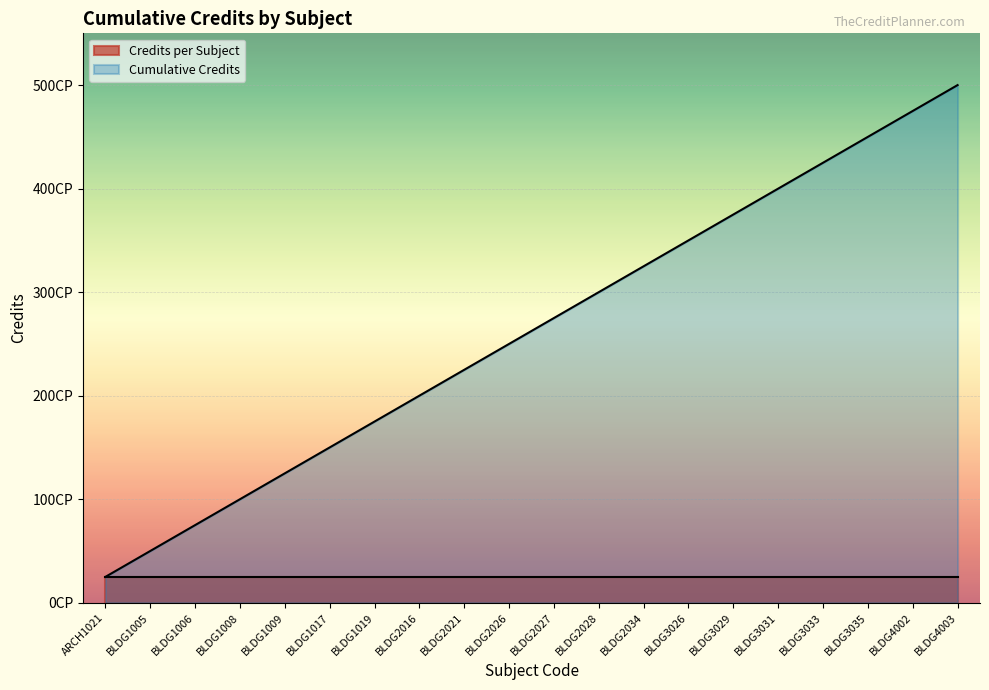

Reading left to right, transcribe all the data shown in this chart.

ARCH1021=25	BLDG1005=50	BLDG1006=75	BLDG1008=100	BLDG1009=125	BLDG1017=150	BLDG1019=175	BLDG2016=200	BLDG2021=225	BLDG2026=250	BLDG2027=275	BLDG2028=300	BLDG2034=325	BLDG3026=350	BLDG3029=375	BLDG3031=400	BLDG3033=425	BLDG3035=450	BLDG4002=475	BLDG4003=500